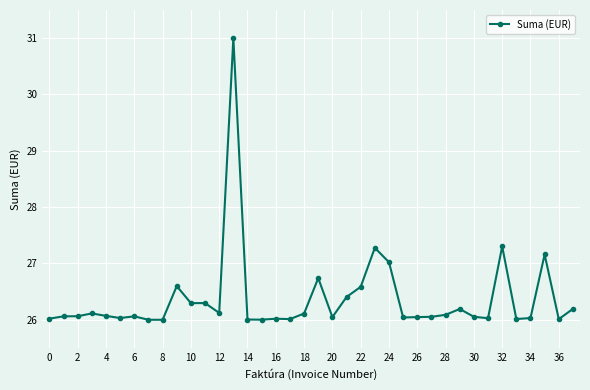

What is the value of the 26th point from the left?

26.0